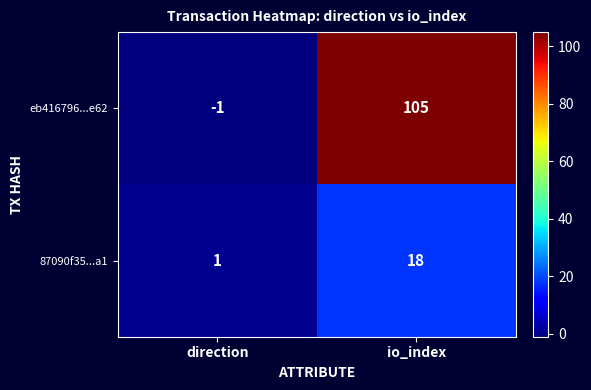

At which category is the sum across all series the highest?

io_index